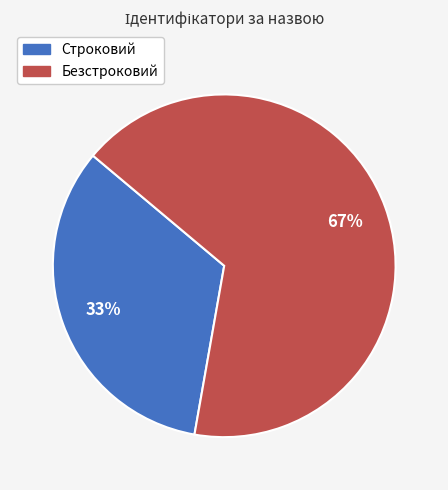

The Строковий slice represents 33% of the pie. True or false?

True